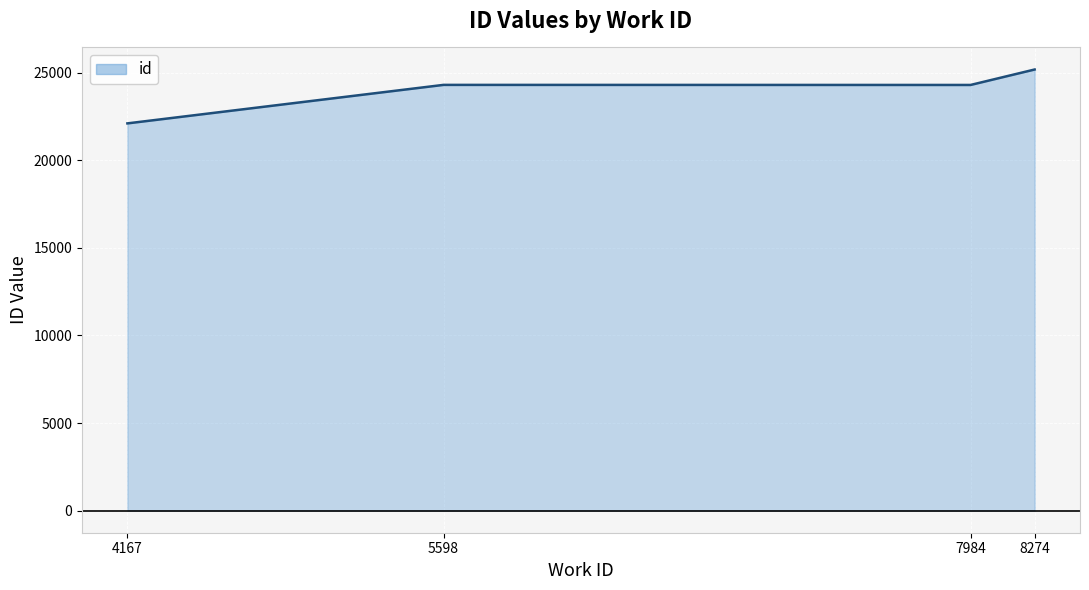

What is the maximum value shown in the chart?

25184